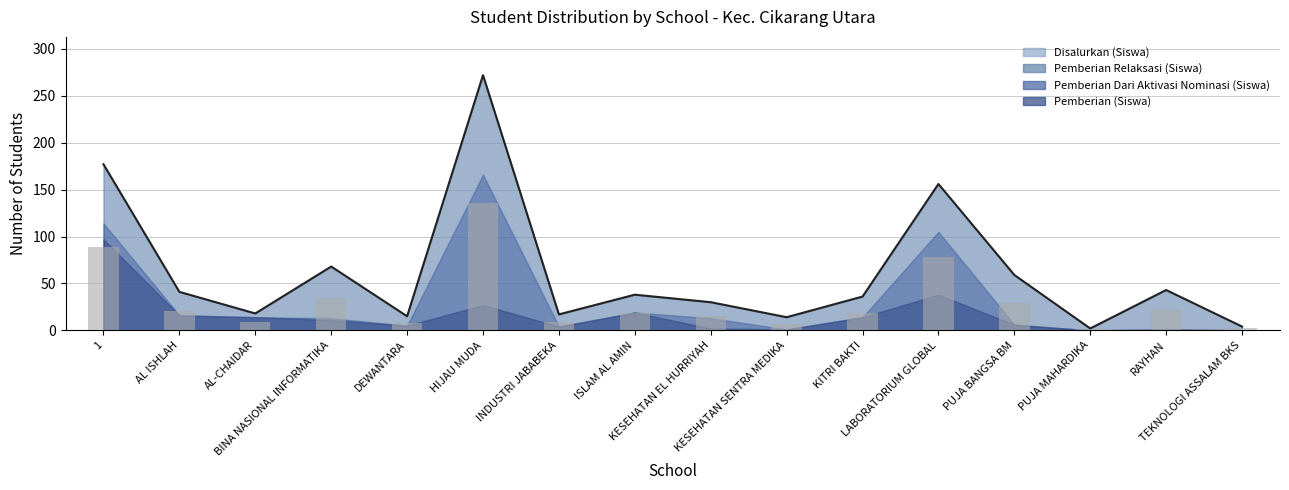

List the series in order of their peak value, lowest first.

Pemberian (Siswa), Pemberian Relaksasi (Siswa), Pemberian Dari Aktivasi Nominasi (Siswa), Disalurkan (Siswa)